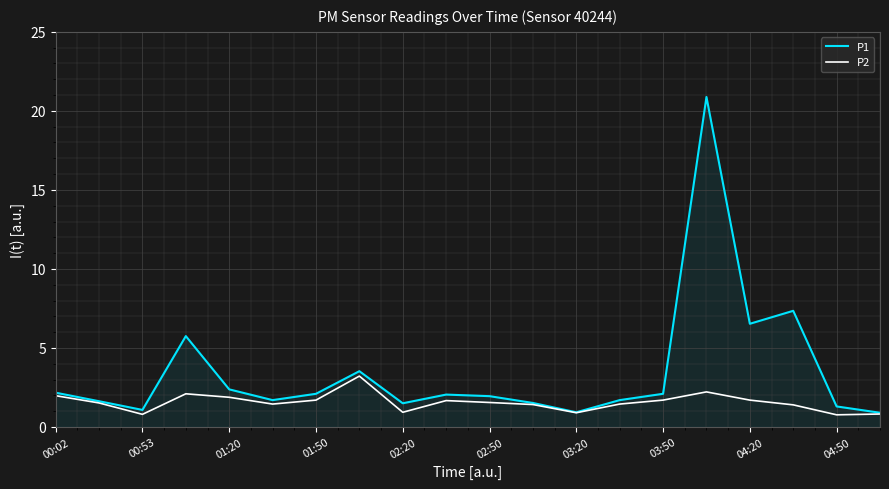

What is the greatest value displayed?

20.9